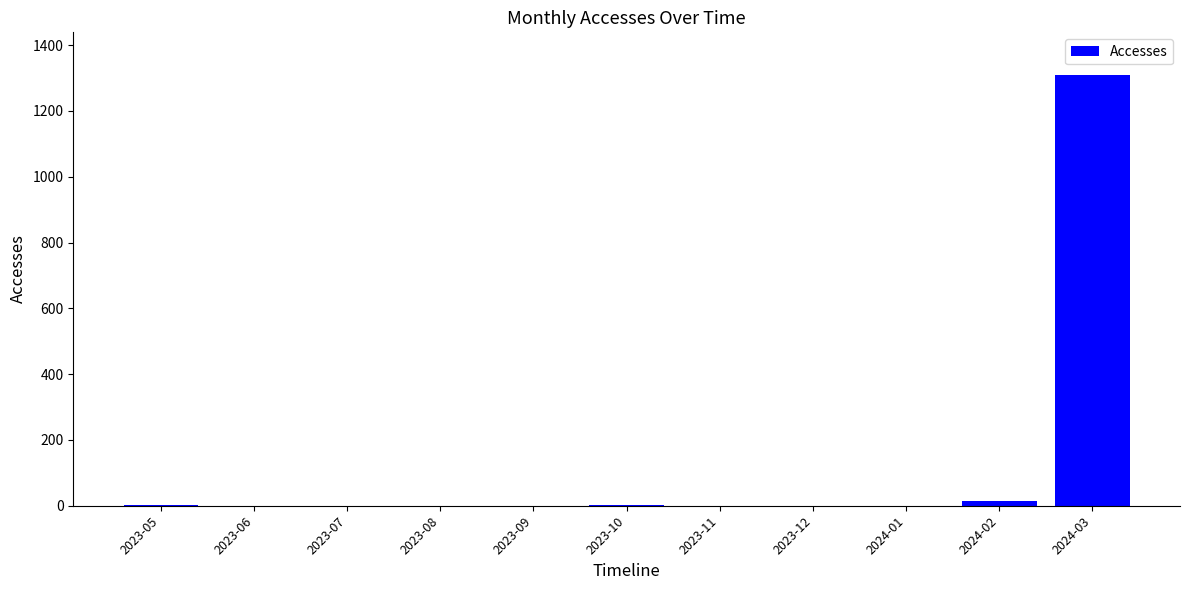

At which label is the value closest to 654?

2024-02